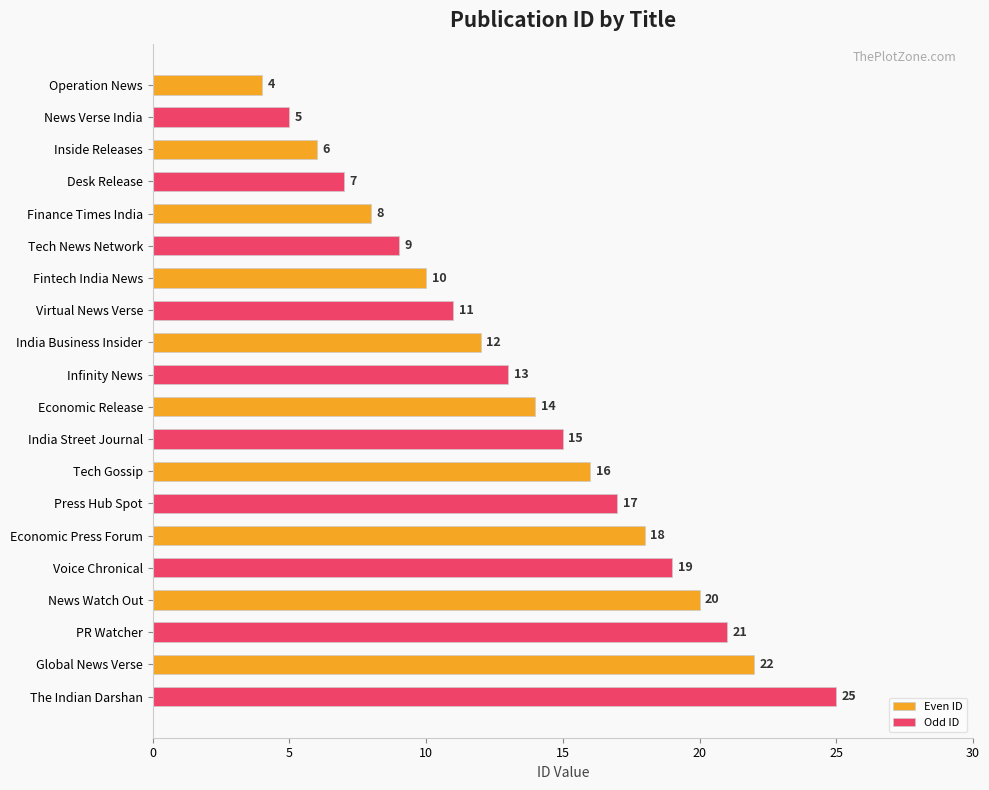

Is it true that Odd ID equals 26 at Economic Release?

False